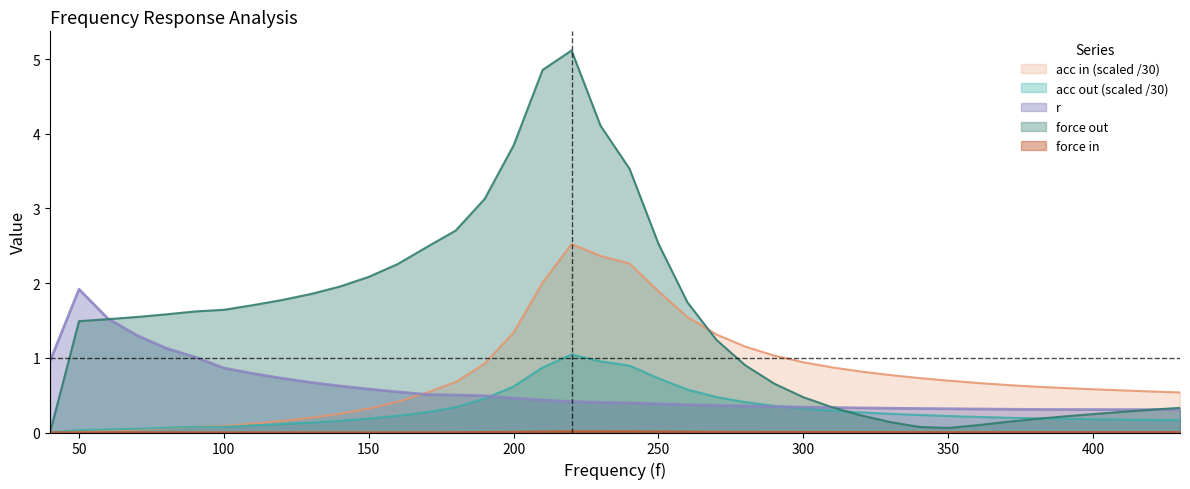

Which series changed the most between 180 and 260?

force out